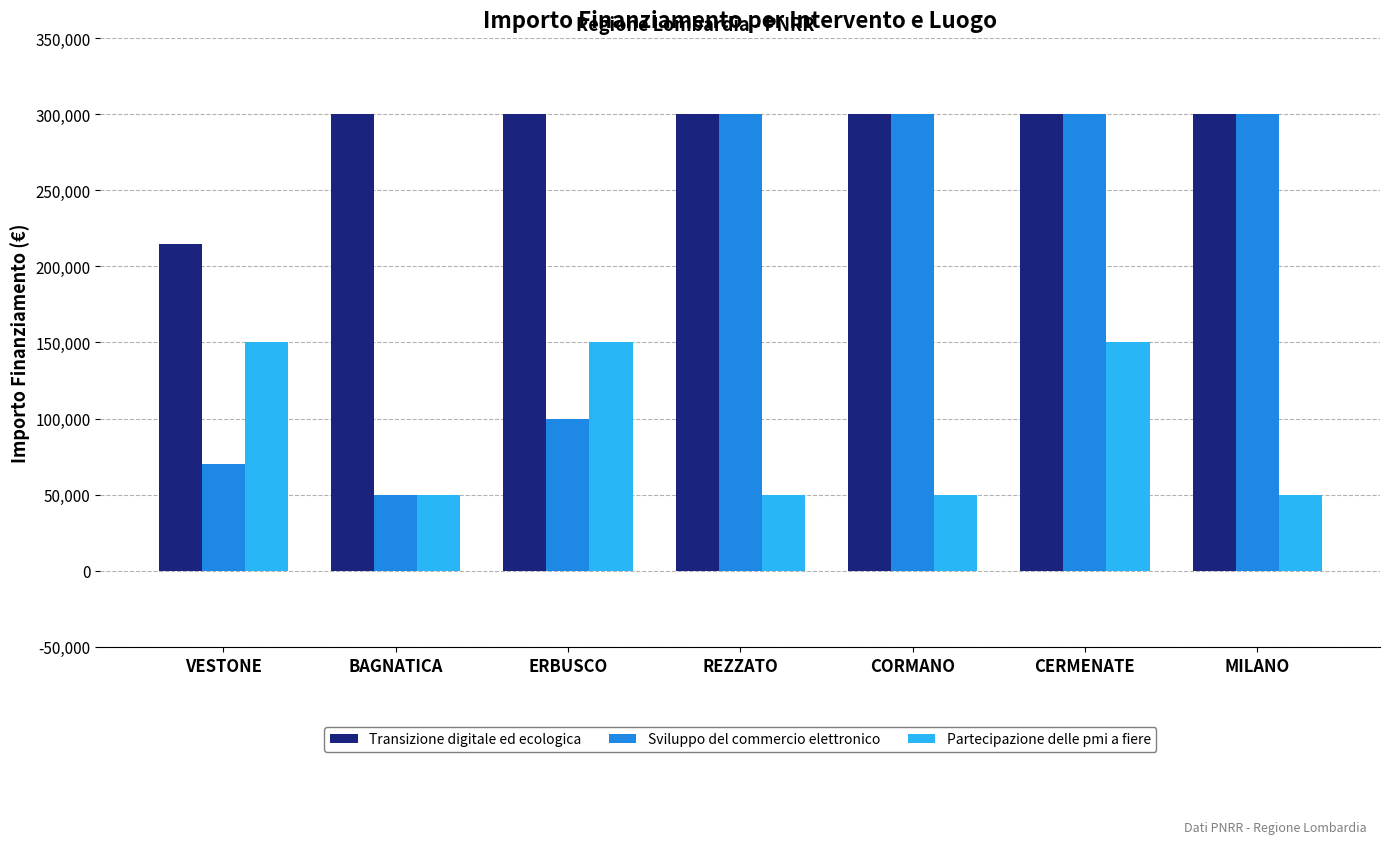

Are the bars horizontal?

No